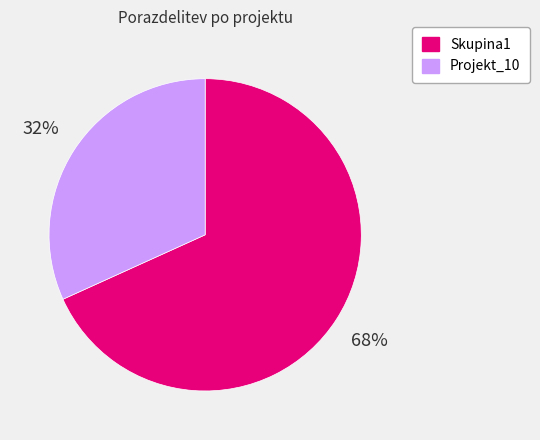

How many segments does this pie chart have?

2